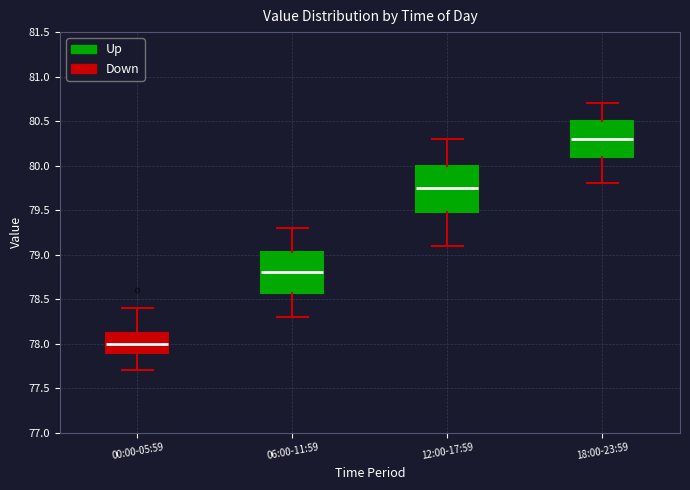

Which box has the lowest median line?

00:00-05:59